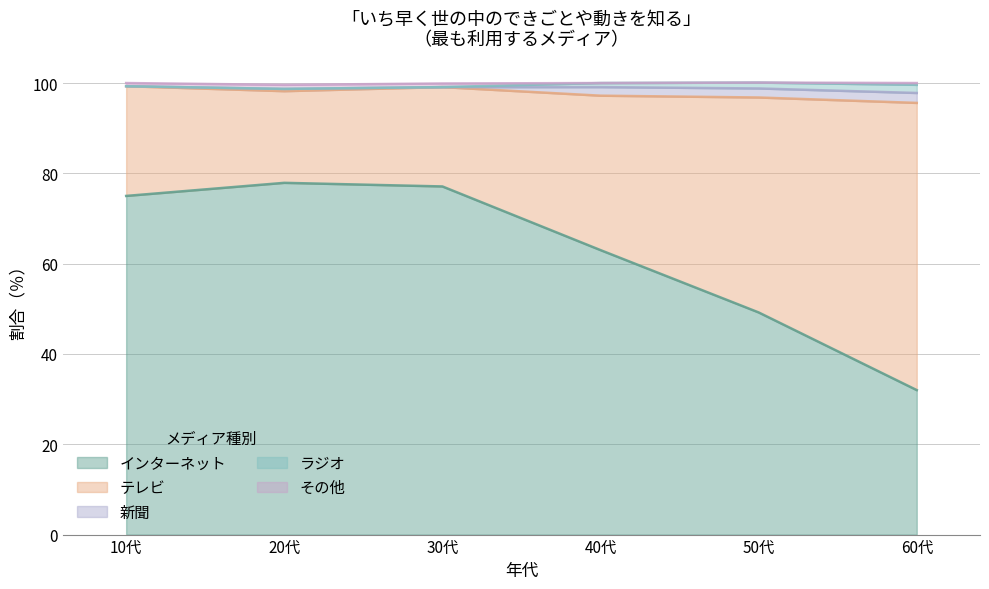

Reading left to right, what are all the values shown in this chart?

テレビ: 24.3	20.3	22.0	34.2	47.6	63.6
ラジオ: 0.0	0.0	0.0	0.9	1.3	1.8
新聞: 0.0	0.5	0.0	1.9	2.0	2.2
インターネット: 75.0	77.9	77.1	63.0	49.2	32.0
その他: 0.7	0.9	0.8	0.0	0.0	0.4